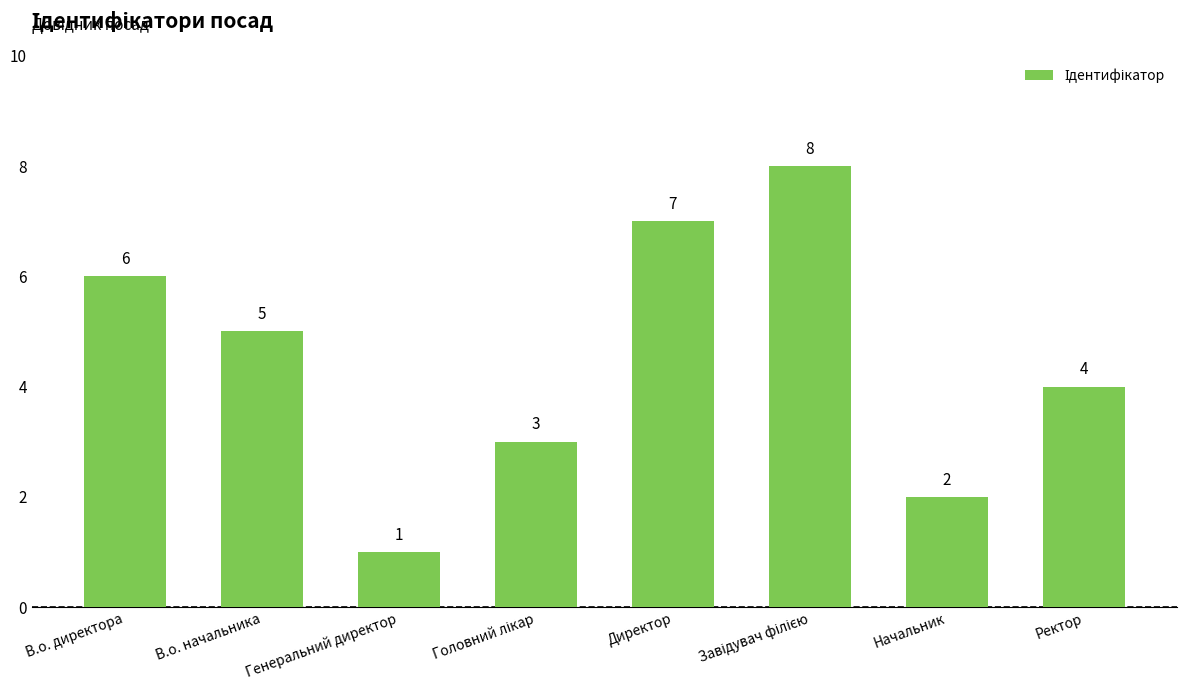

What is the difference between the second highest and second lowest values?

5